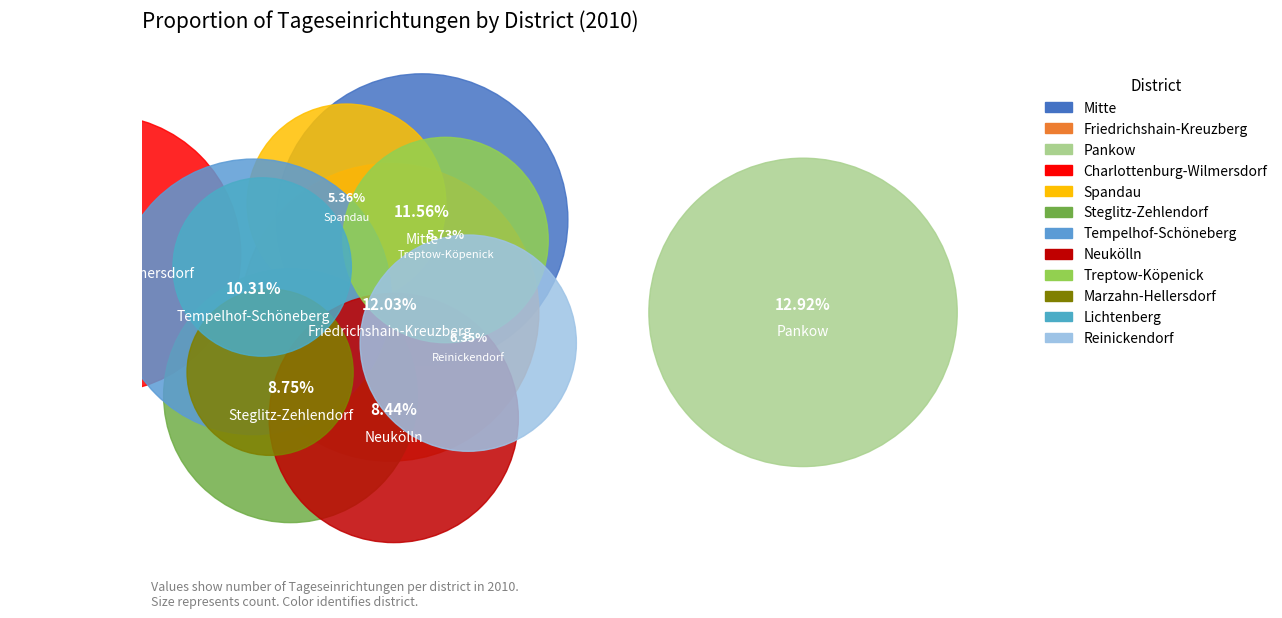

What is the total percentage of Marzahn-Hellersdorf and Friedrichshain-Kreuzberg?

15.8%